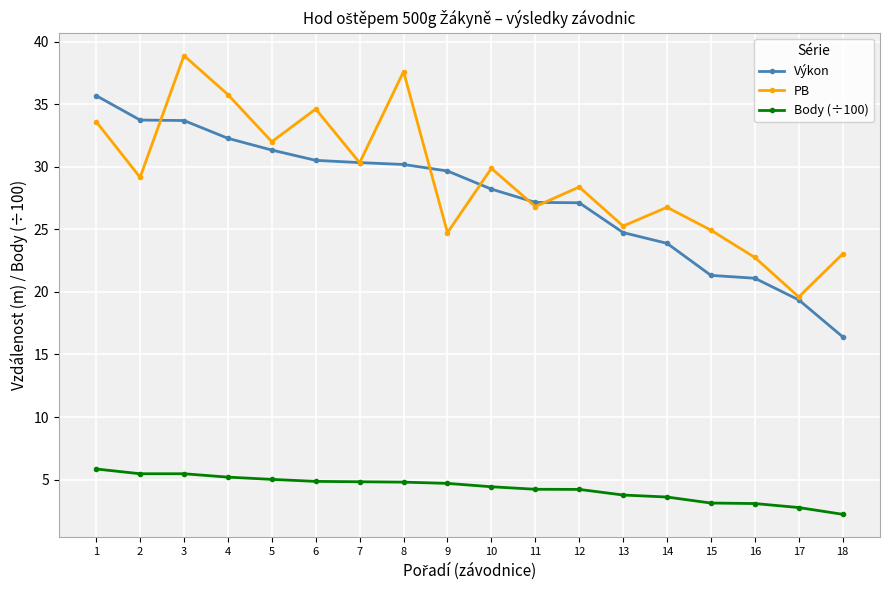

Which series has the largest total across all categories?

PB